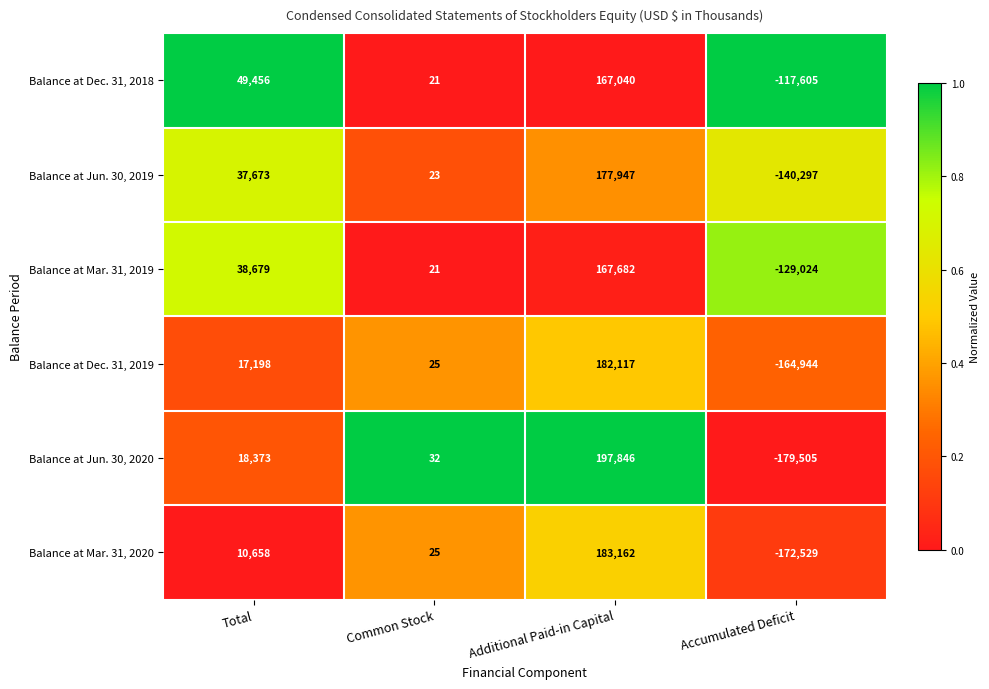

Rank the series by their maximum value, from highest to lowest.

Balance at Jun. 30, 2020, Balance at Mar. 31, 2020, Balance at Dec. 31, 2019, Balance at Jun. 30, 2019, Balance at Mar. 31, 2019, Balance at Dec. 31, 2018